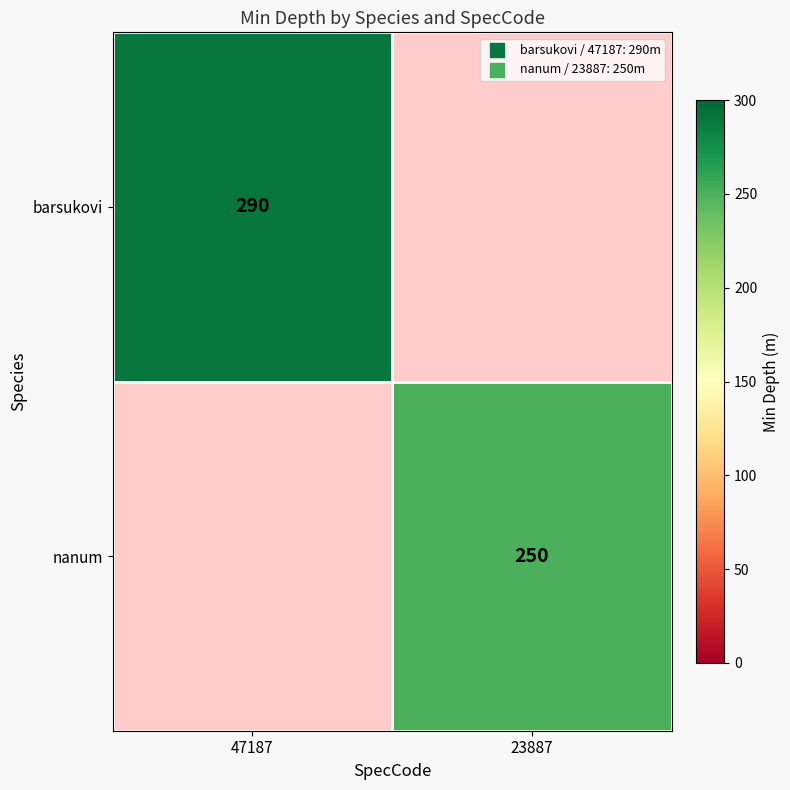

What is the total value across all series at 23887?

250